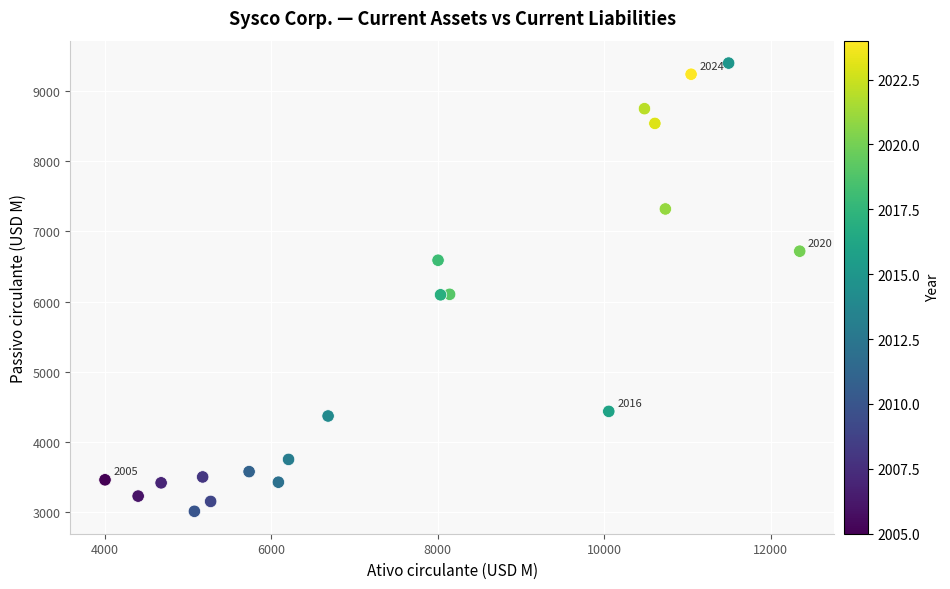

What is the range of X values (max minus min)?

8346